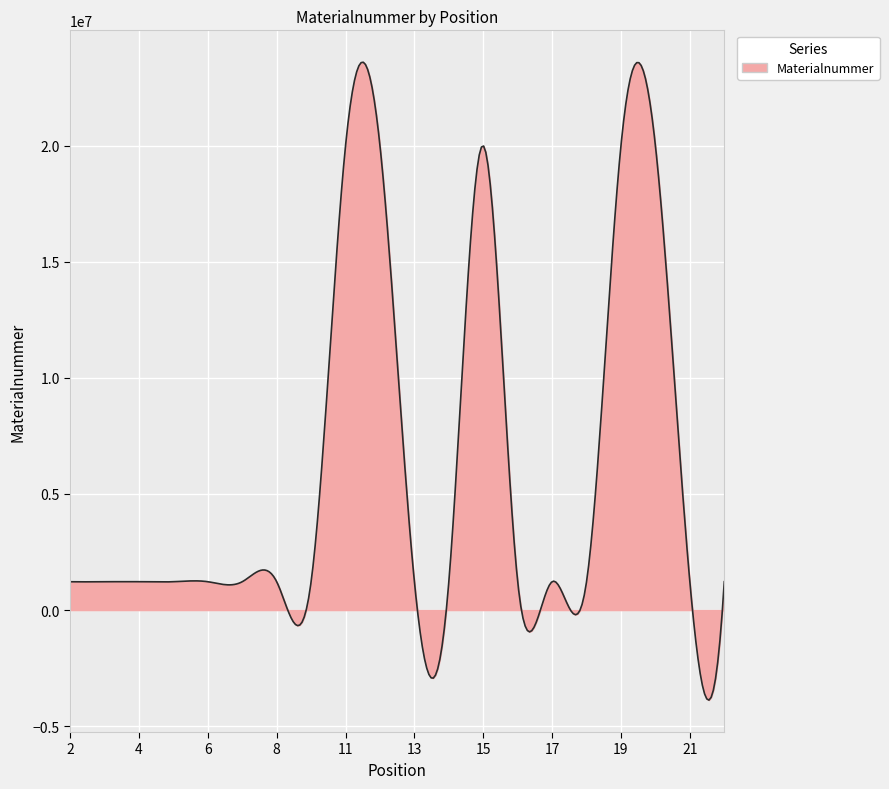

What is the smallest value displayed?

-3878822.5